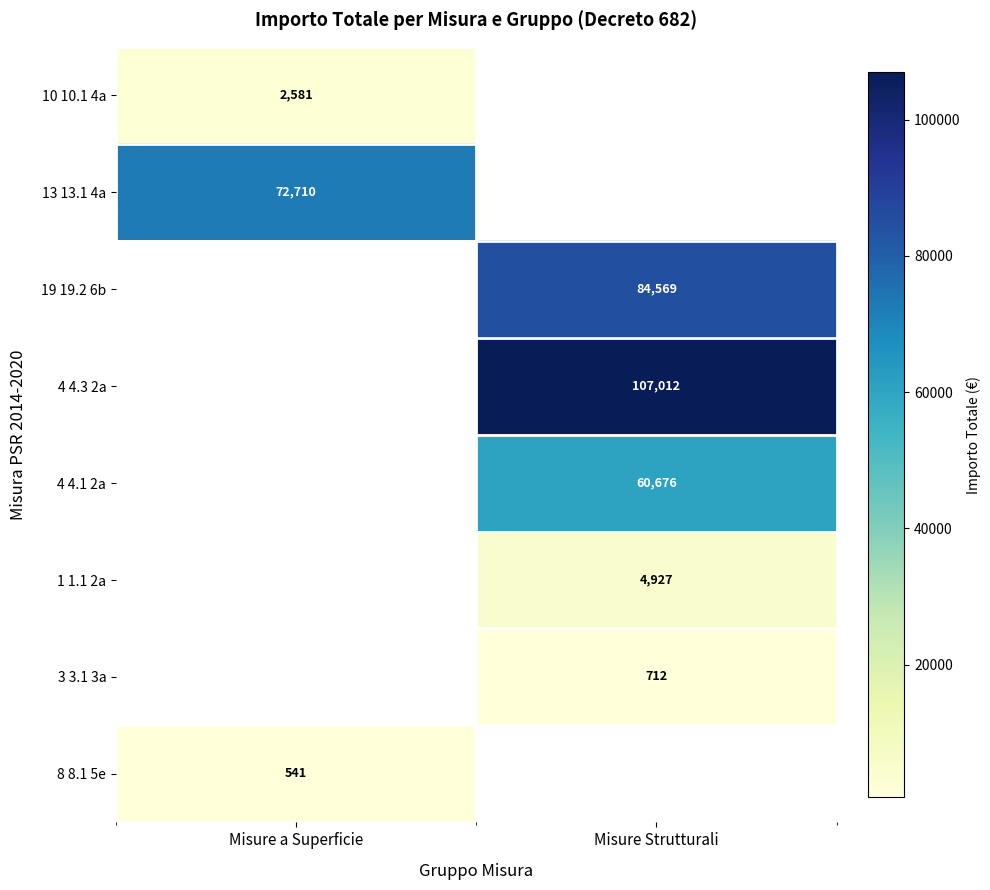

At which category does the chart reach its peak across all series?

Misure Strutturali